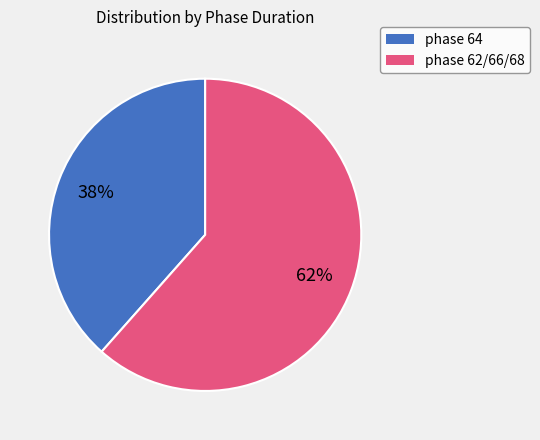

To the nearest percent, what is the average slice percentage?

50%